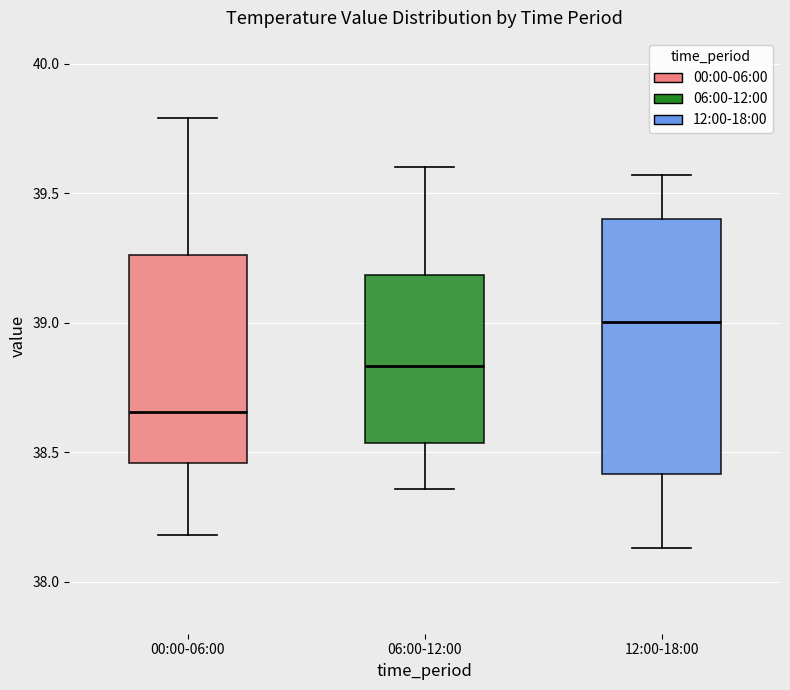

Where is the lower edge of the box for 00:00-06:00 on the y-axis? The values are not printed on the chart, so give them approximately, as read against the axis.

38.45